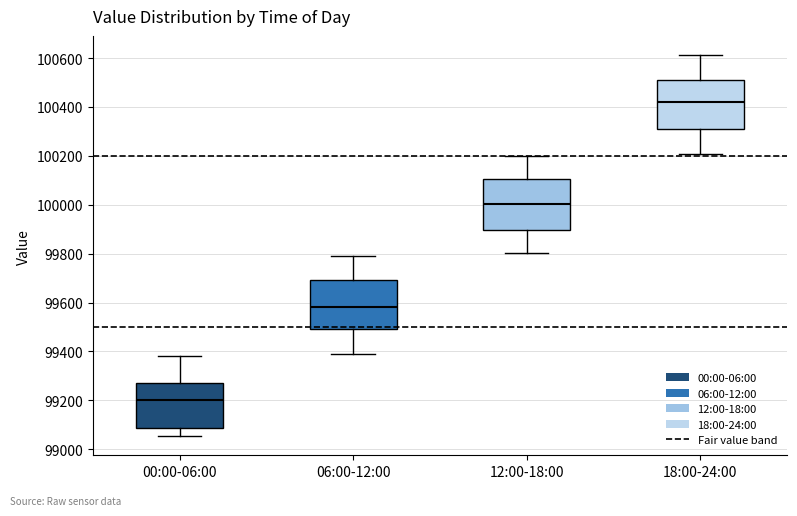

Where does the lower whisker of the box for 00:00-06:00 end on the y-axis? The values are not printed on the chart, so give them approximately, as read against the axis.

99060